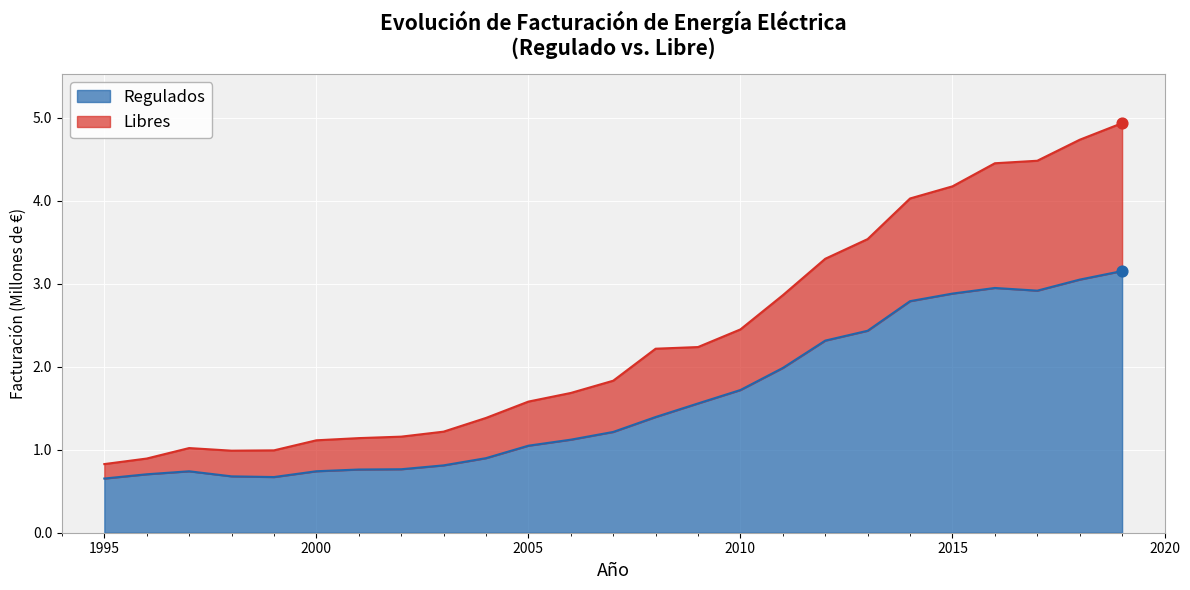

Which series reaches the maximum Y coordinate?

Libres